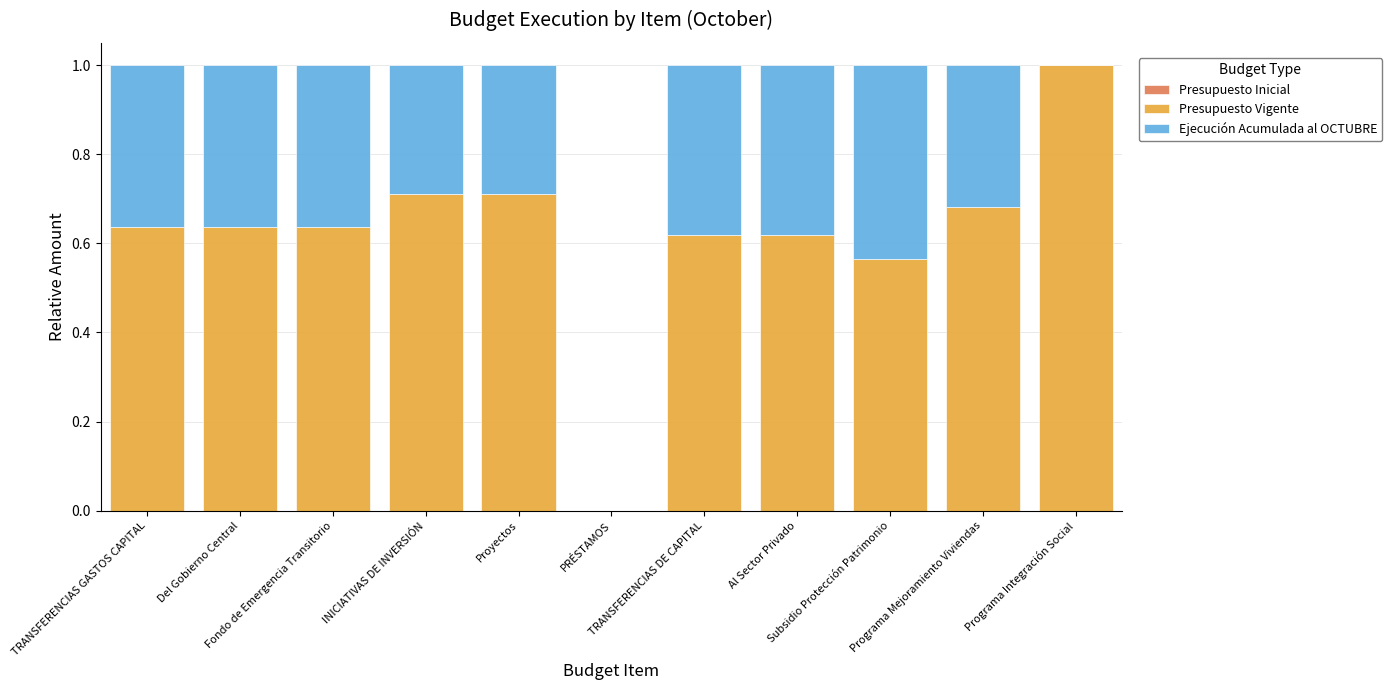

Which series has the largest total across all categories?

Presupuesto Vigente